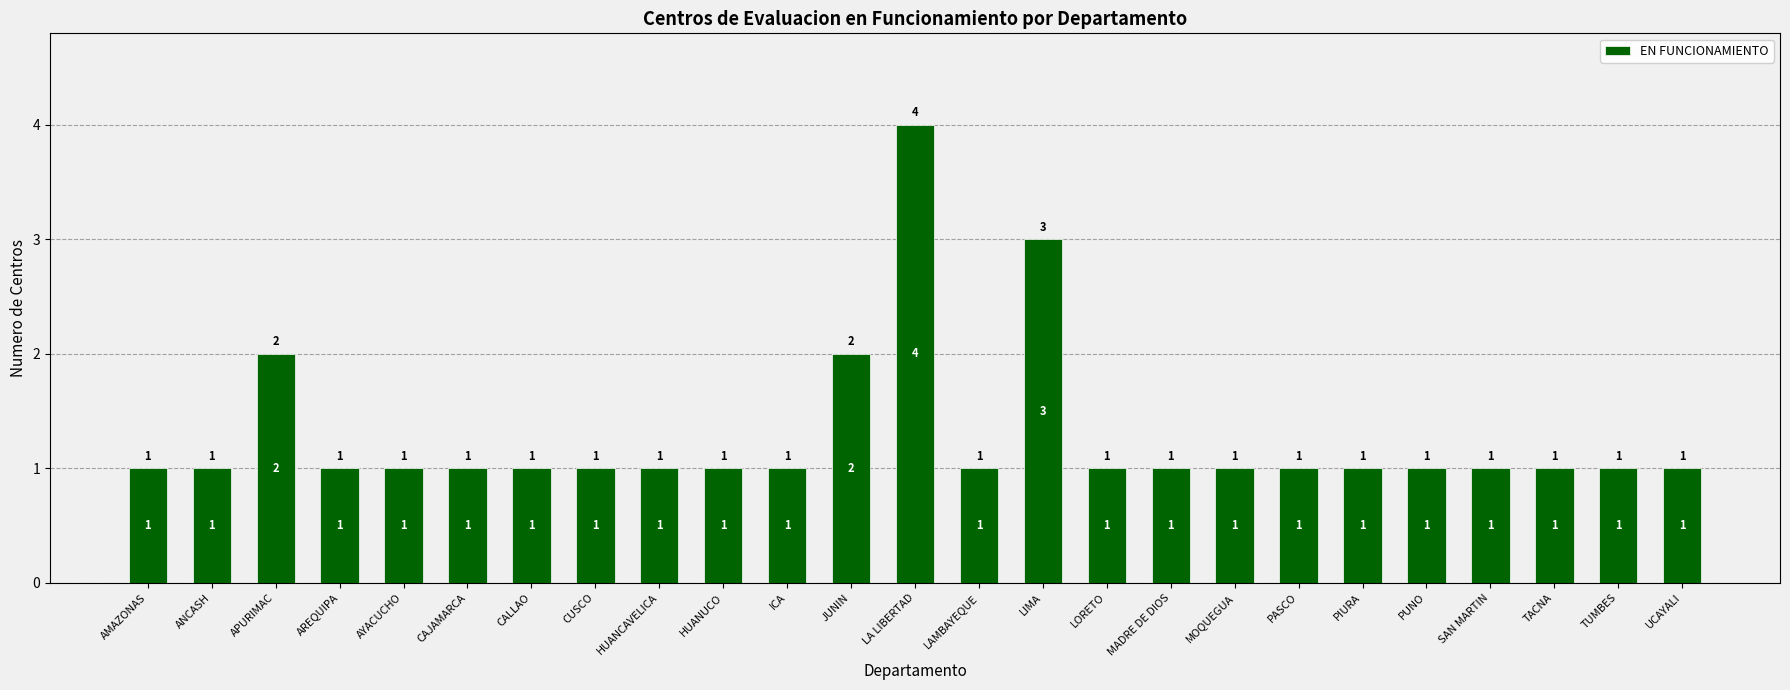

Approximately how many times larger is the value at LORETO compared to CALLAO?

1.0